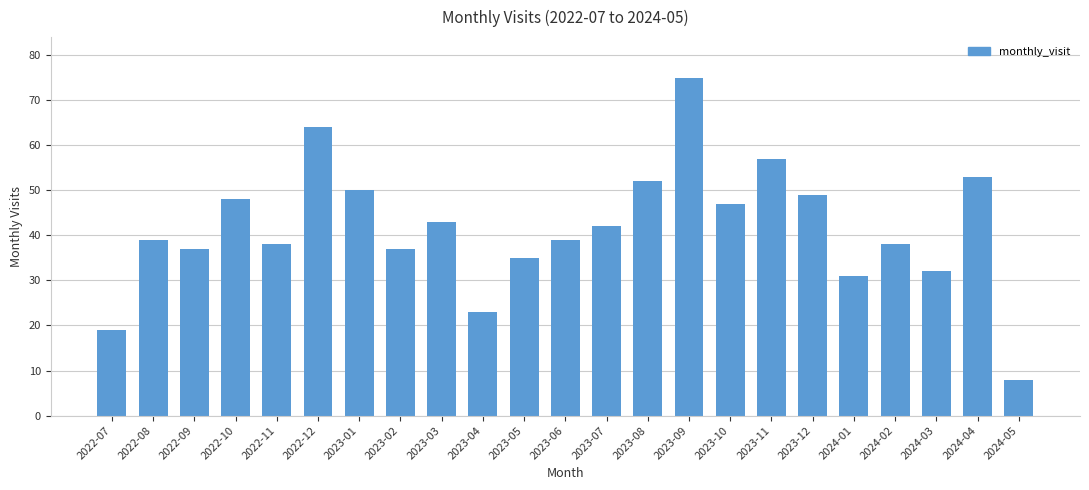

Approximately how many times larger is the value at 2022-12 compared to 2023-07?

1.5